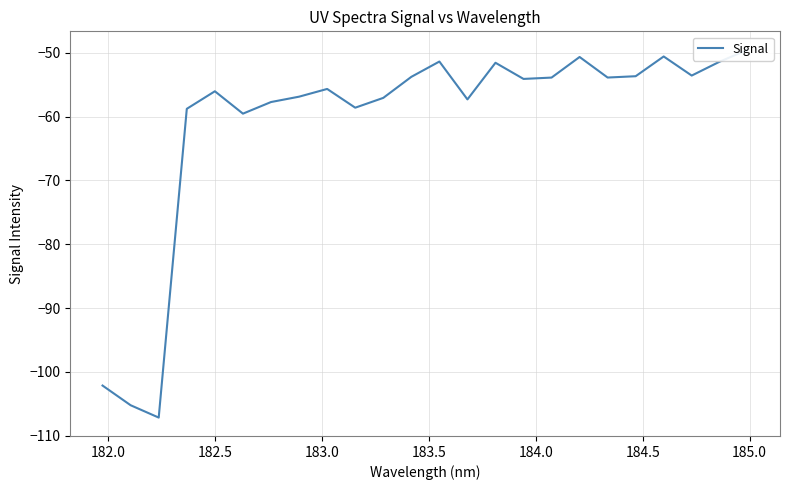

True or false: the data shows -30.8 at 20.

False